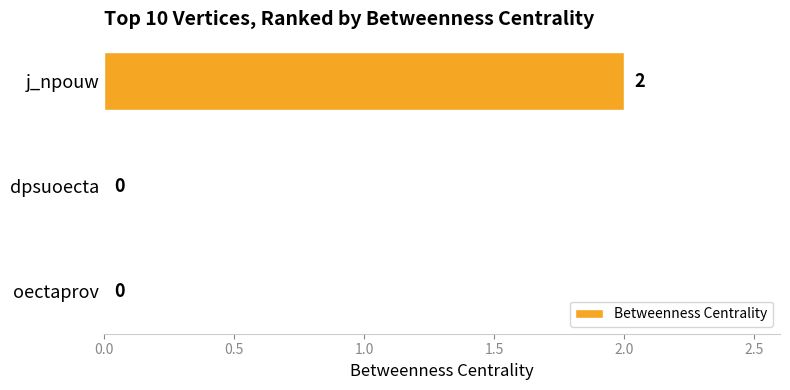

Reading top to bottom, transcribe all the data shown in this chart.

j_npouw=2	dpsuoecta=0	oectaprov=0